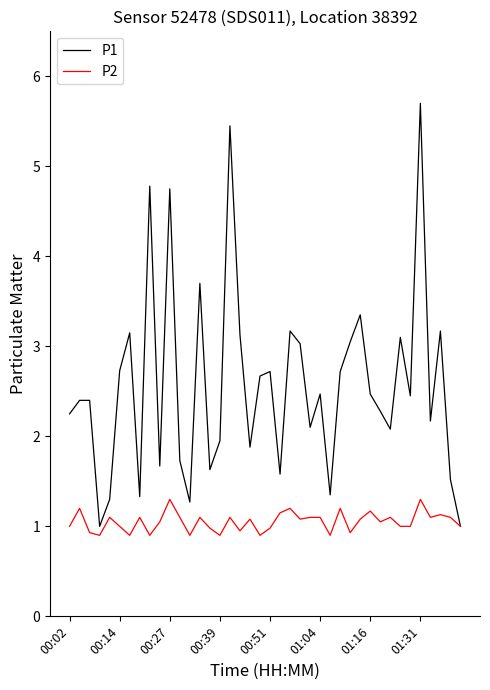

List the series in order of their peak value, lowest first.

P2, P1